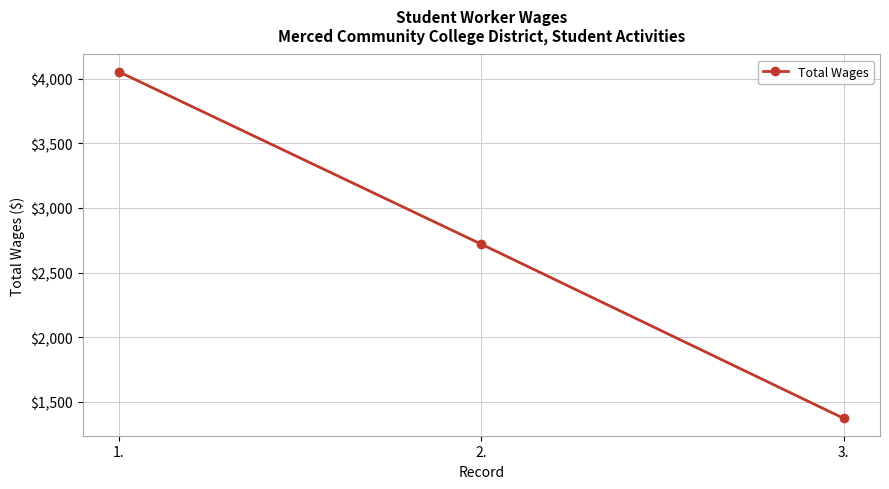

What is the average value?

2715